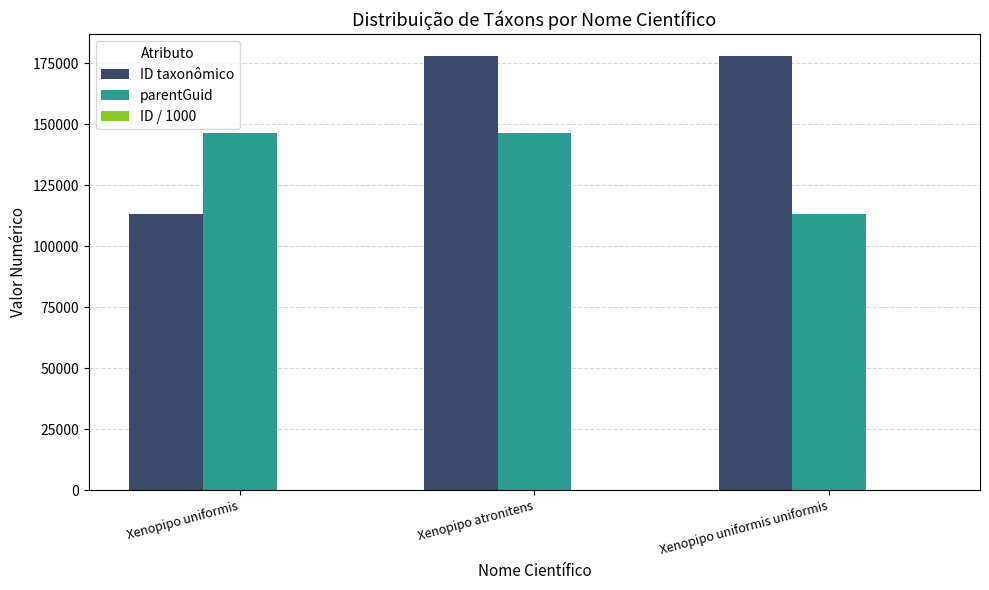

At which category is the sum across all series the highest?

Xenopipo atronitens